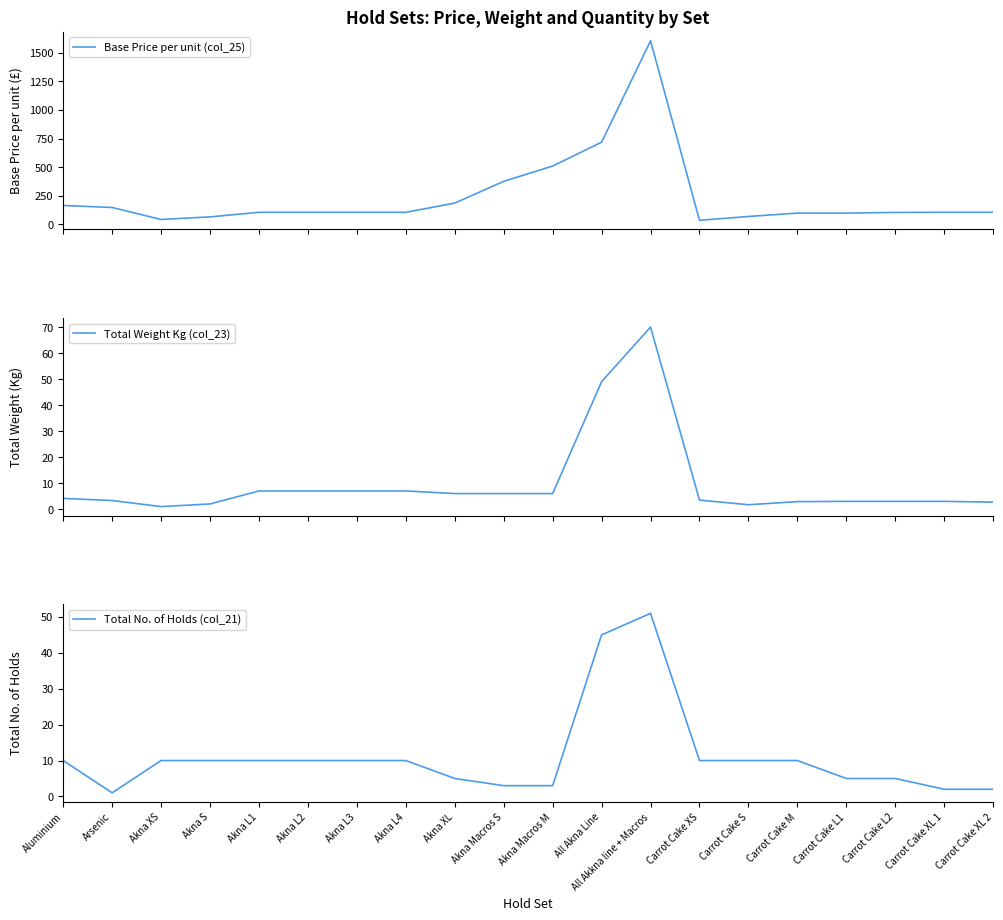

What is the label of the 20th point from the left?

Carrot Cake XL 2